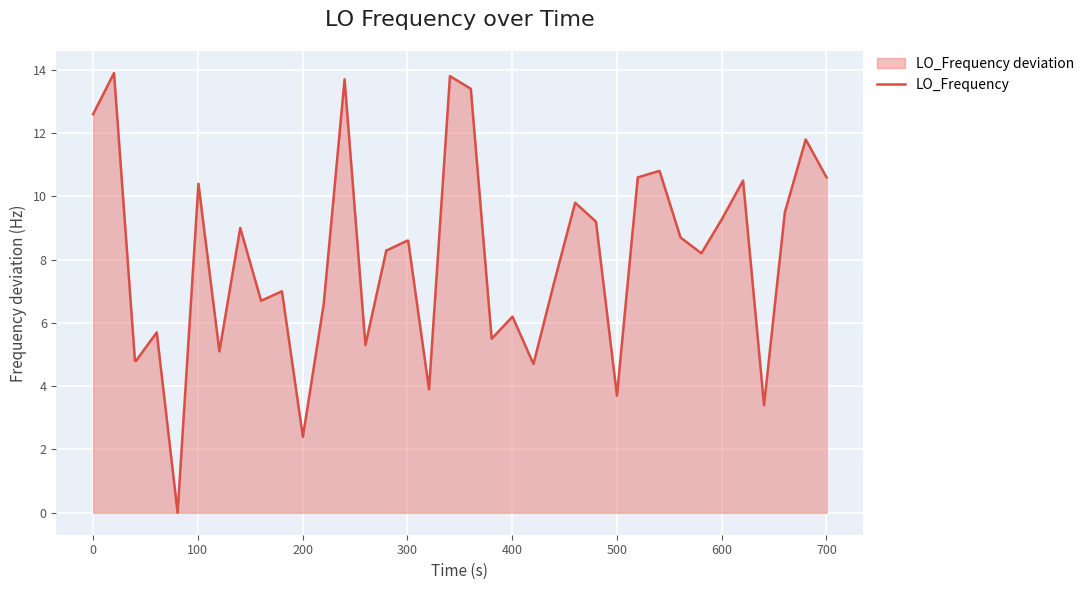

How many points are lower than both their immediate neighbors (excluding endpoints)?

11